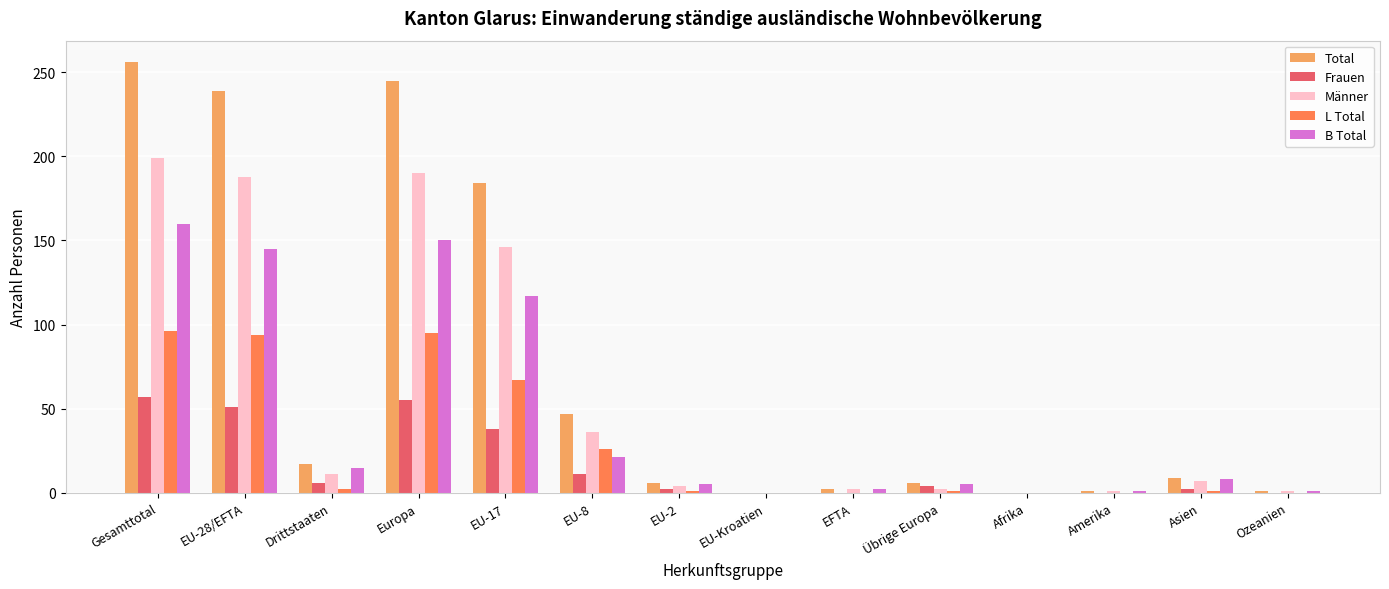

Between Gesamttotal and EU-2, which series saw the biggest shift?

Total